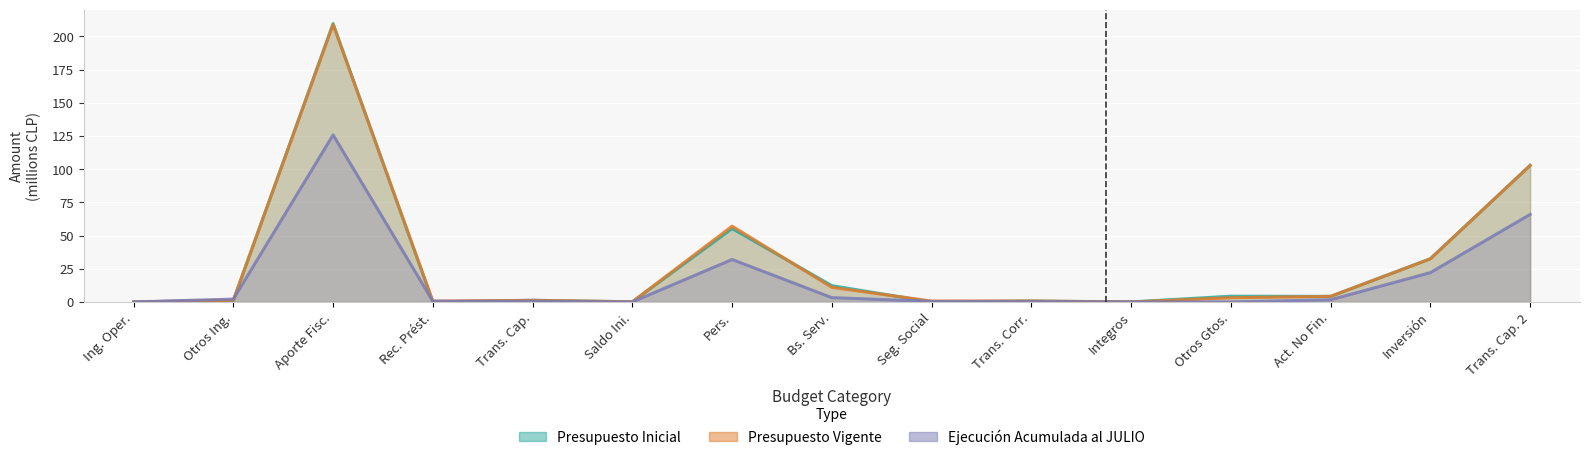

Where is the first local maximum for Ejecución Acumulada al JULIO?

Aporte Fisc.